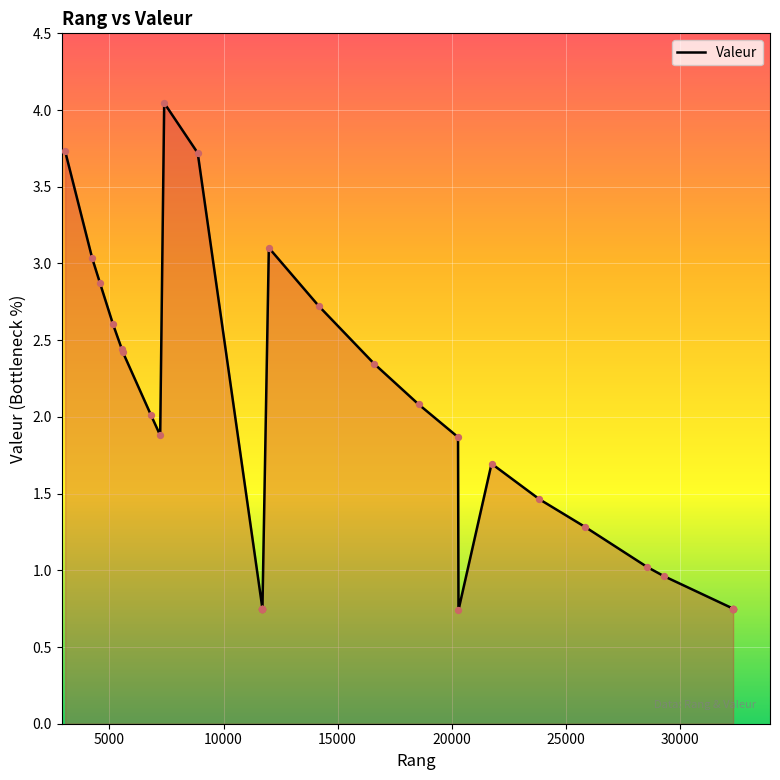

What is the change in value from 32349 to 21755?

+0.9